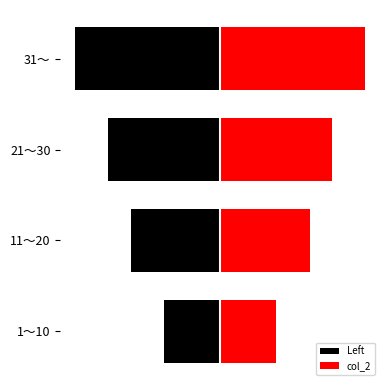

How many groups of bars are there?

4